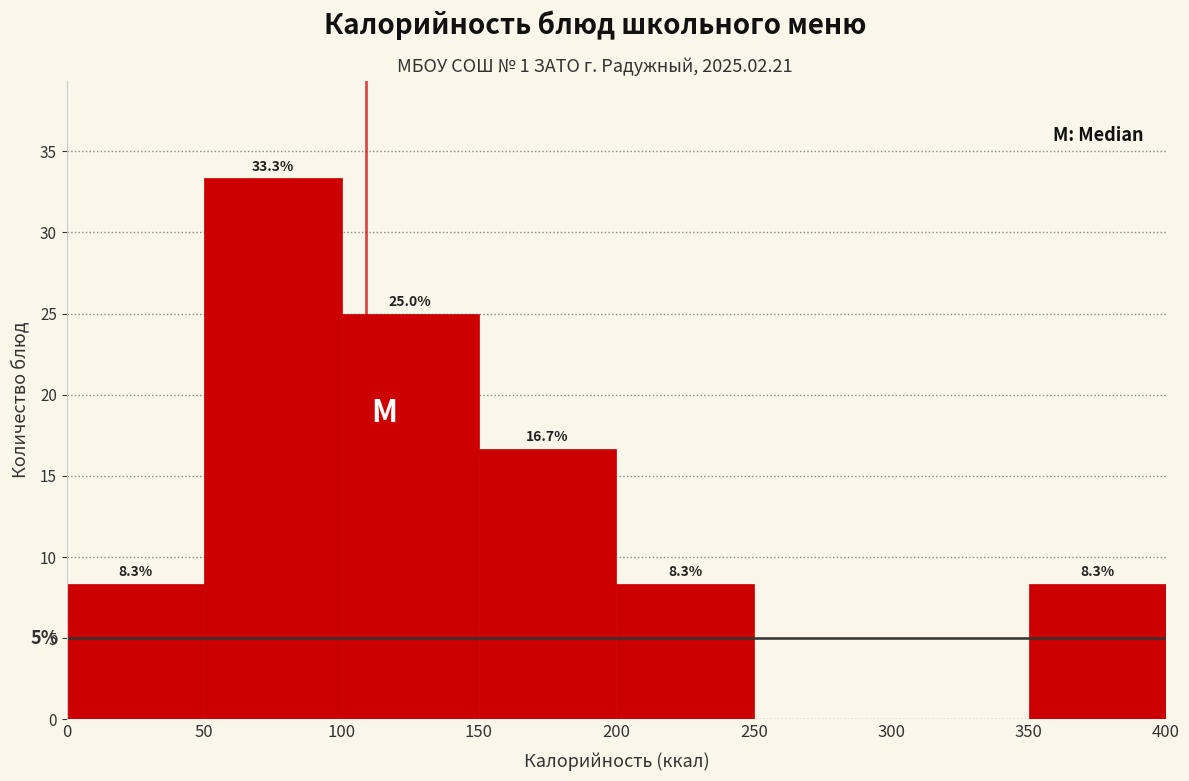

Over which range of the x-axis is the bar tallest?

50 to 100